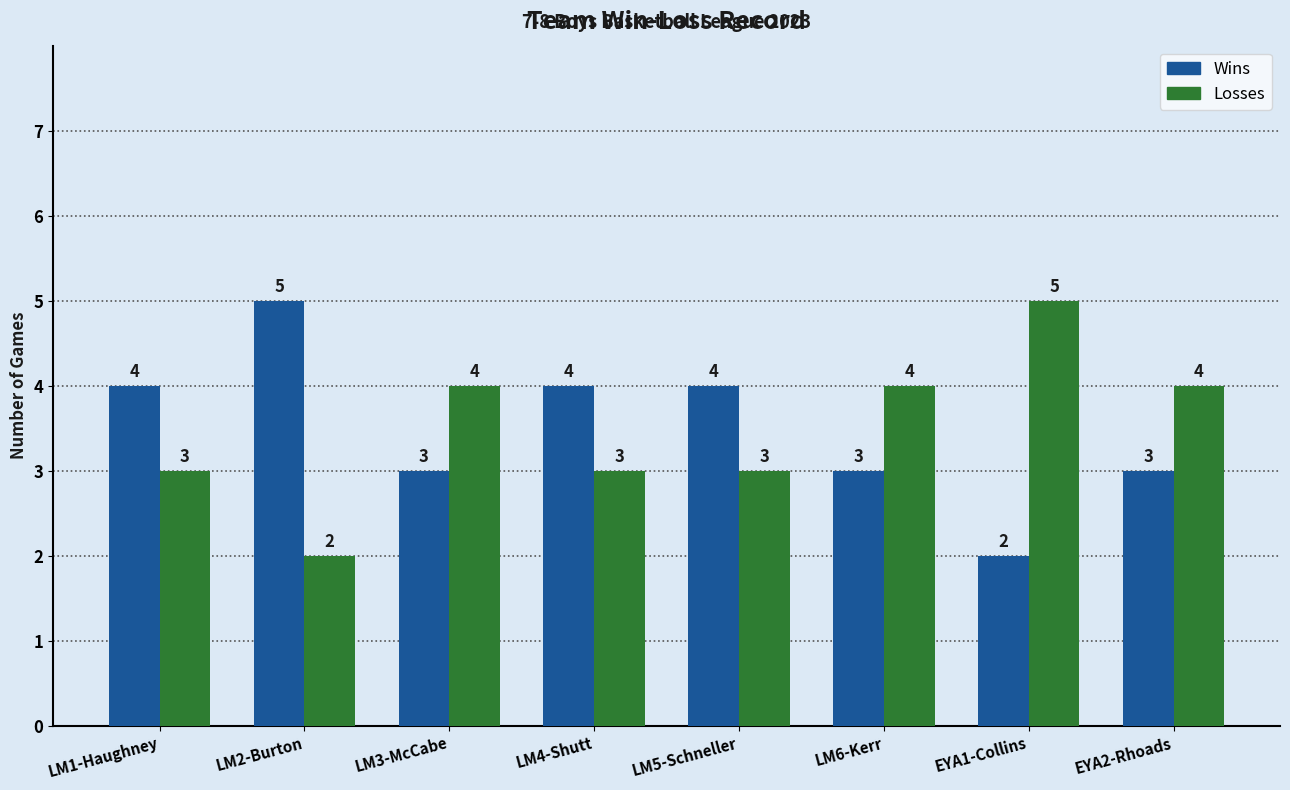

What is the label of the 1st bar from the left?

LM1-Haughney